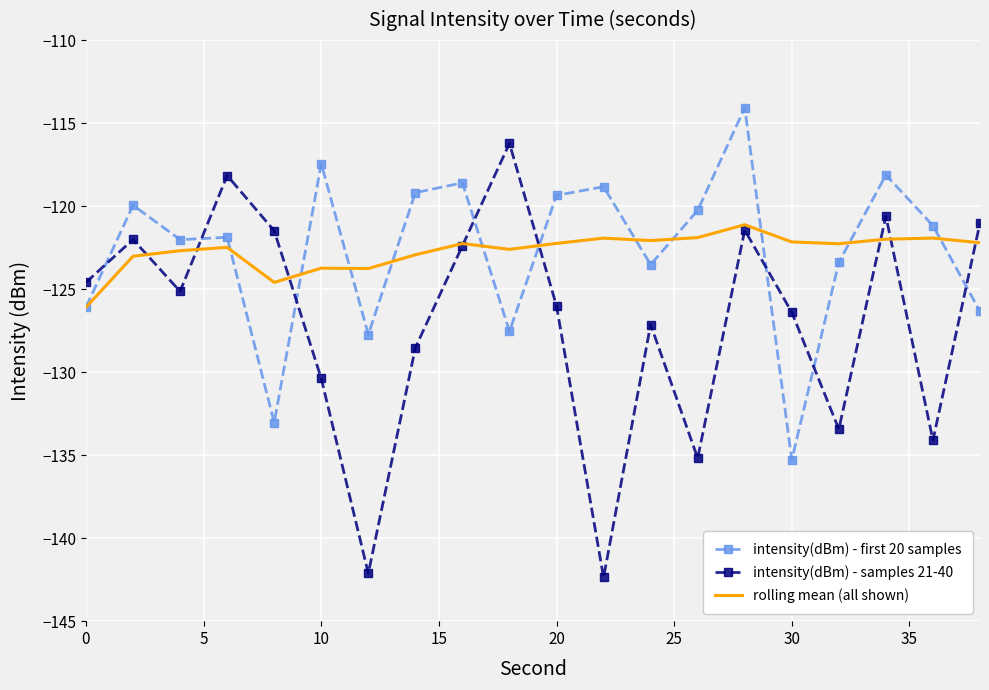

True or false: intensity(dBm) - samples 21-40 and intensity(dBm) - first 20 samples intersect in this chart.

True